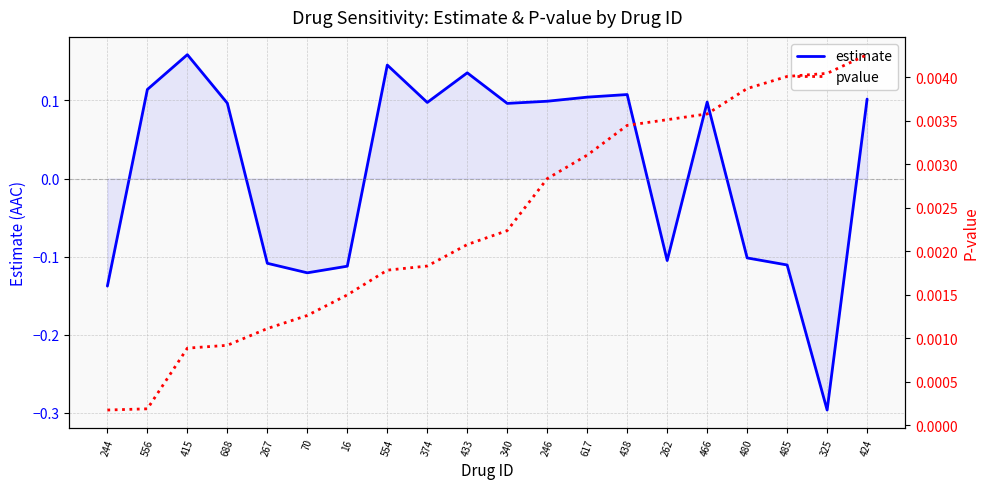

Which series changed the most between 554 and 485?

estimate